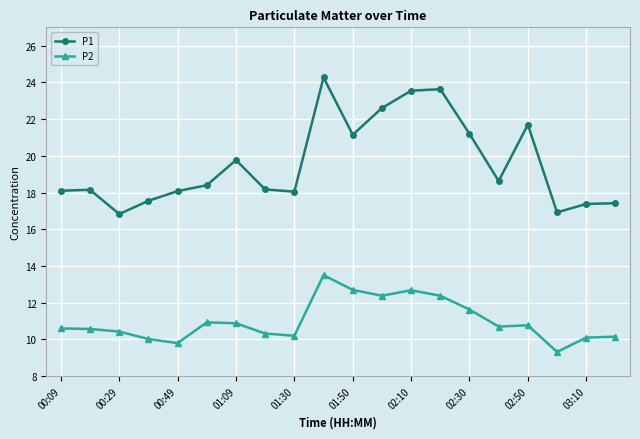

True or false: P2 has more than 2 points higher than both neighbors.

True